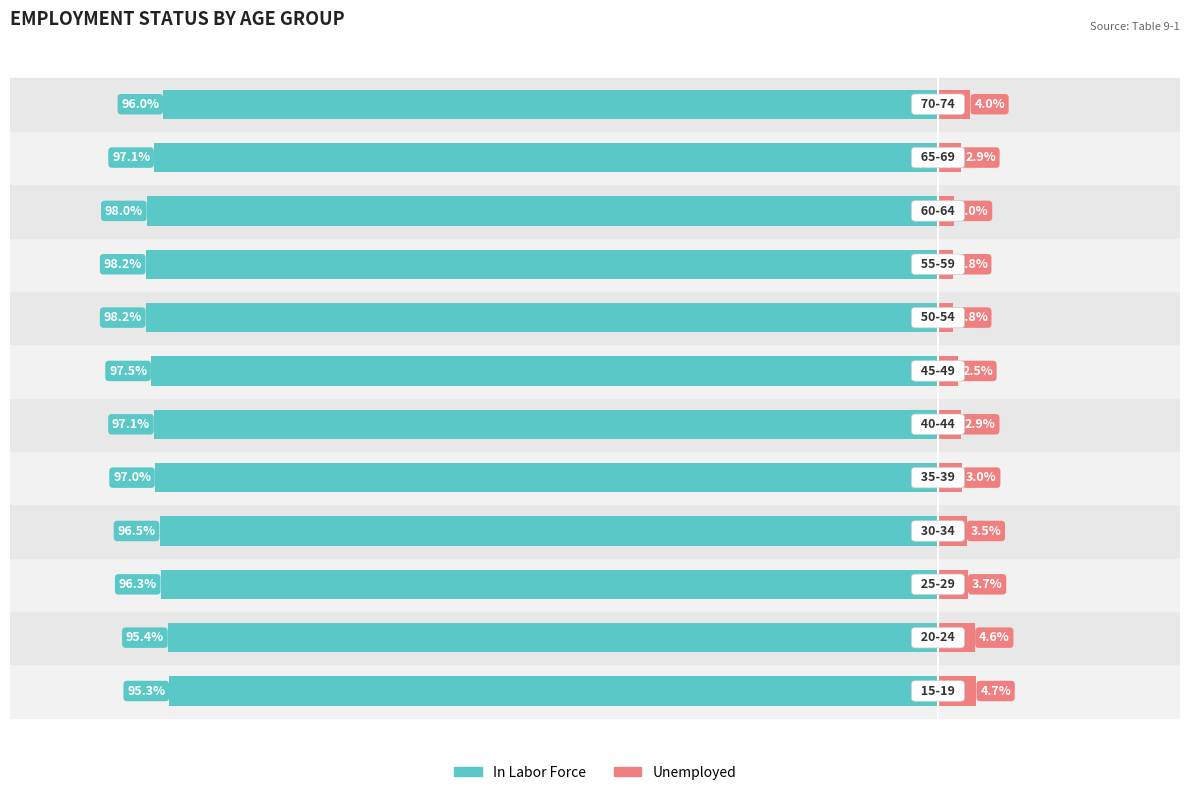

The In Labor Force series shows -164.4 at 6. True or false?

False